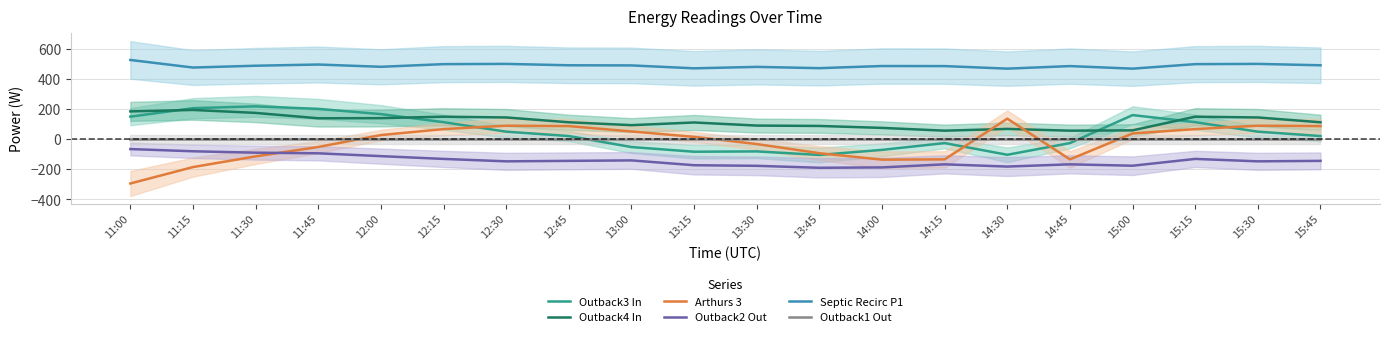

What is the spread (max minus min) of values at 12:15?

628.3